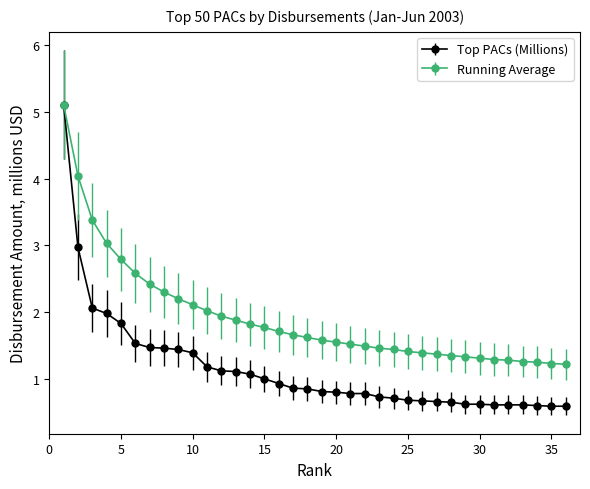

At how many categories does at least one series exceed 1?

36